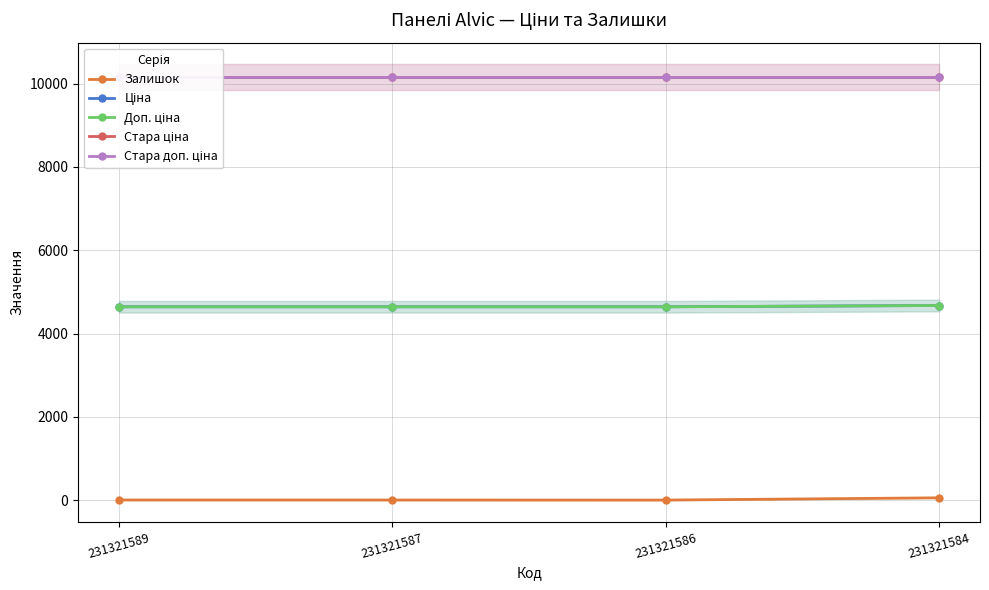

What is the total value across all series at 231321589?

29604.6